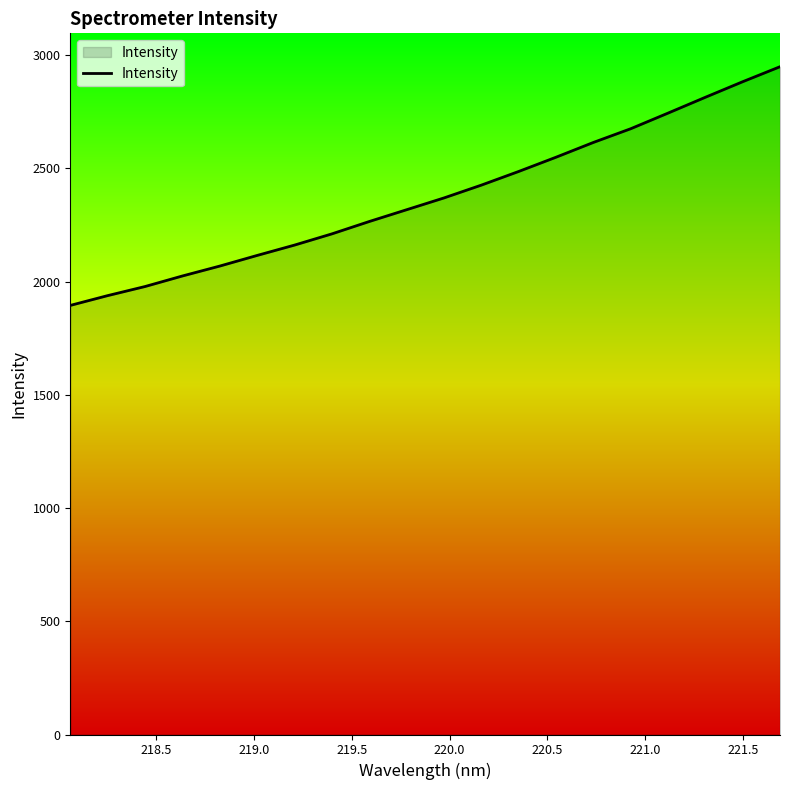

What is the smallest value displayed?

1895.0